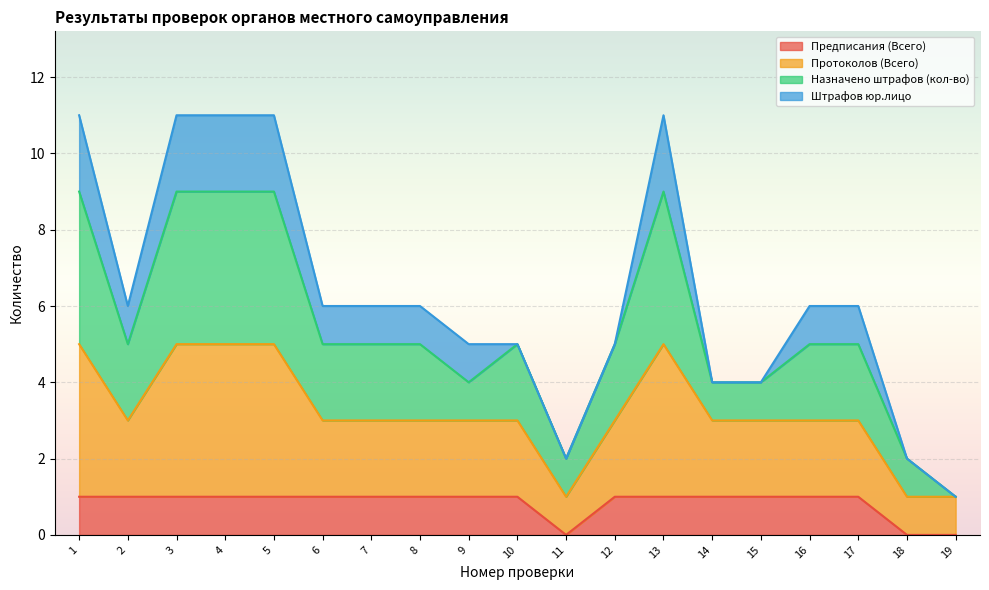

True or false: Предписания (Всего) has a value of 0 at 6.

False